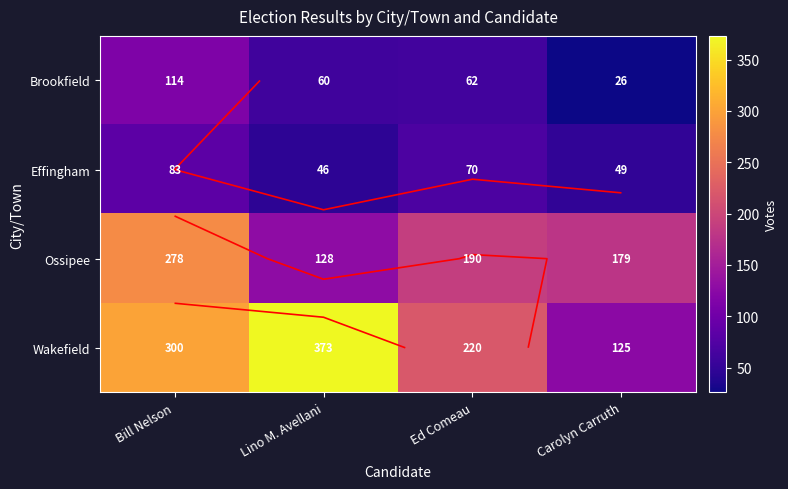

Is the value of Brookfield at Ed Comeau greater than the value of Wakefield at Ed Comeau?

No